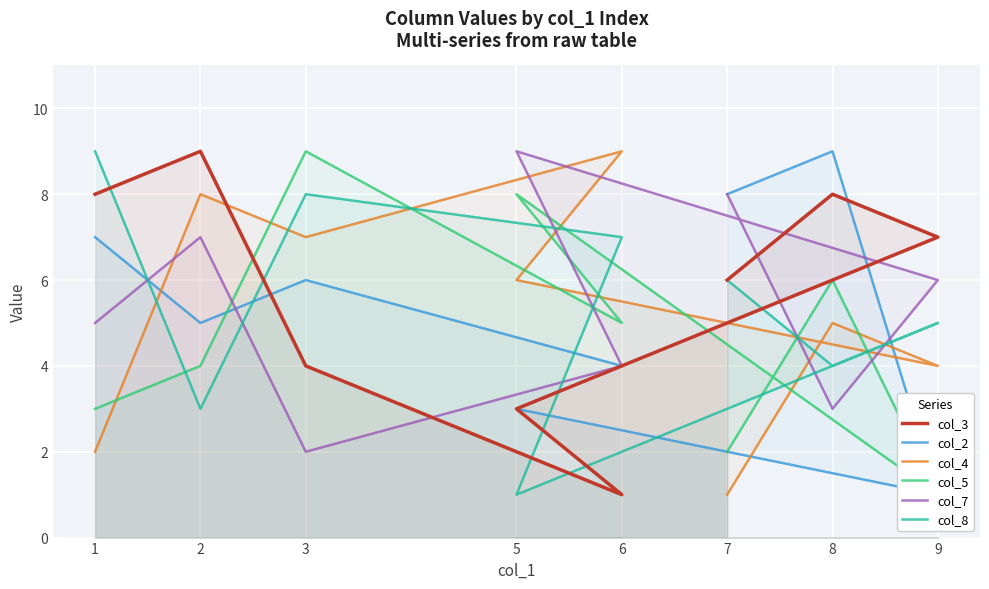

List the labels in order of col_8 value, smallest first.

5, 2, 8, 9, 7, 6, 3, 1